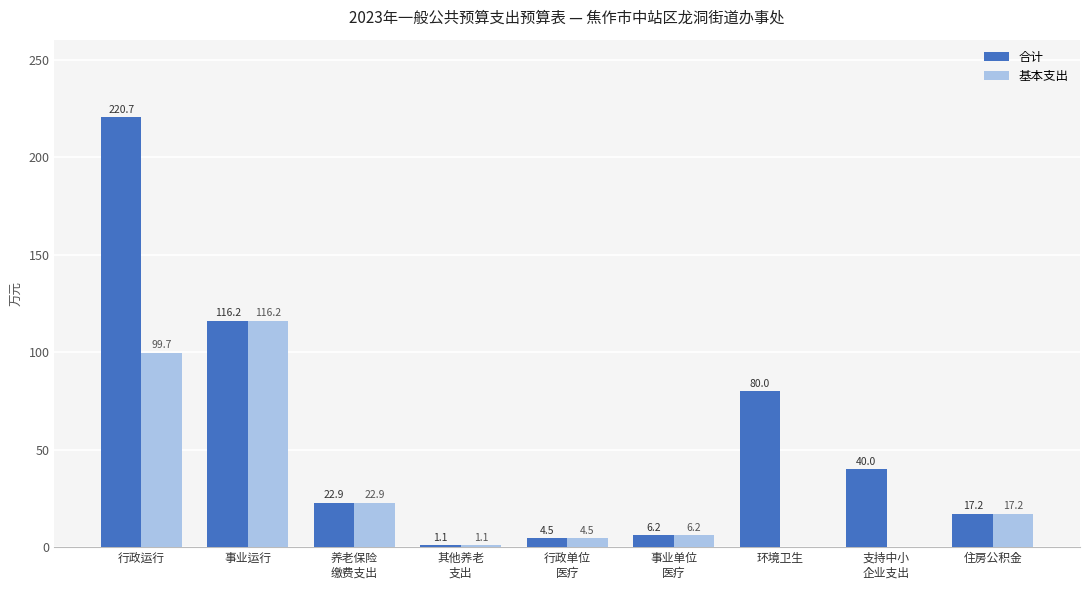

Count the number of categories in the chart.

9